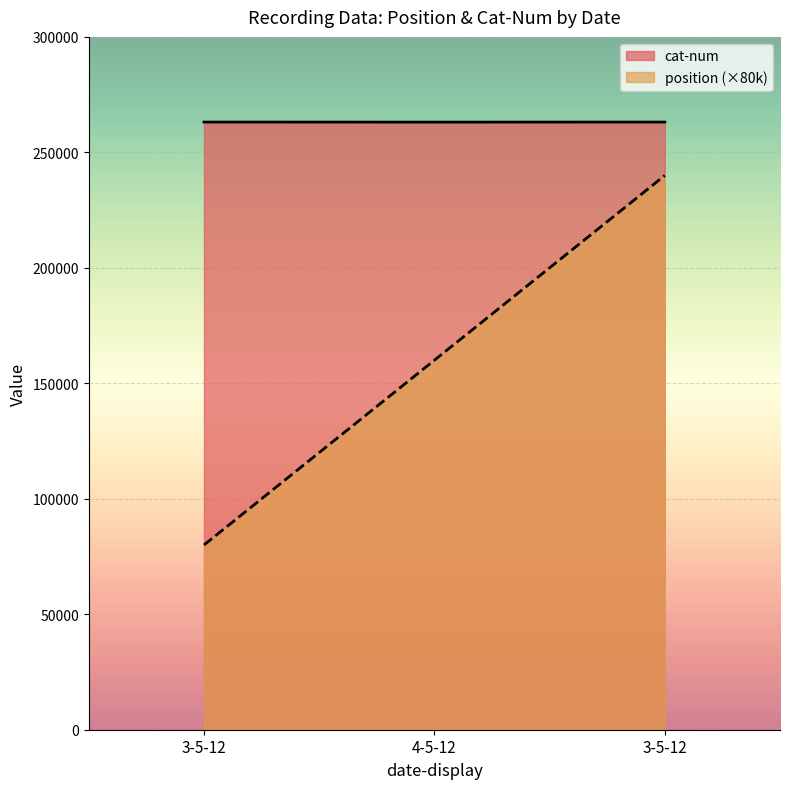

The value of position at 3-5-12 is 338571. True or false?

False